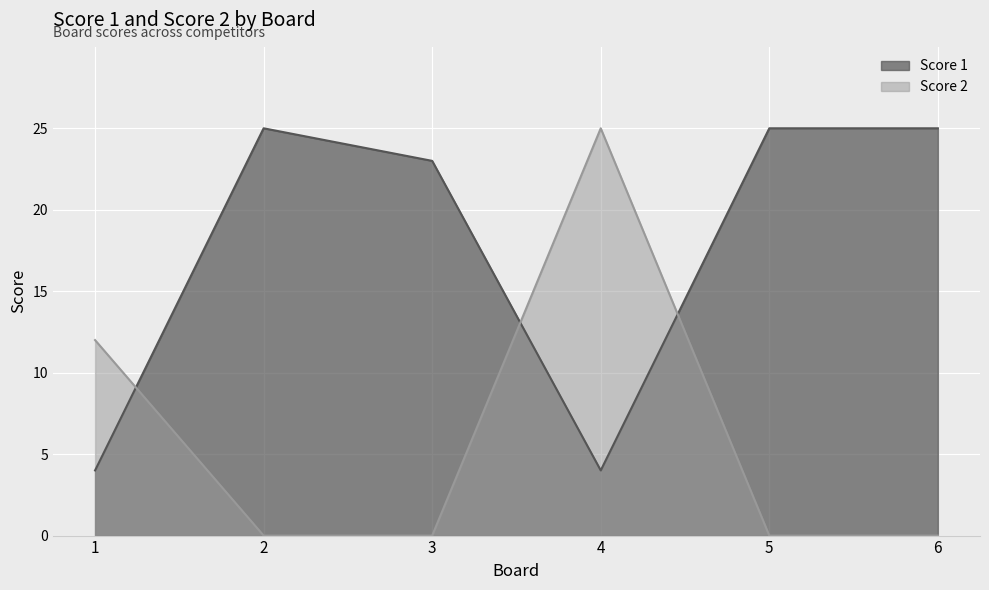

At which category is the sum across all series the highest?

4